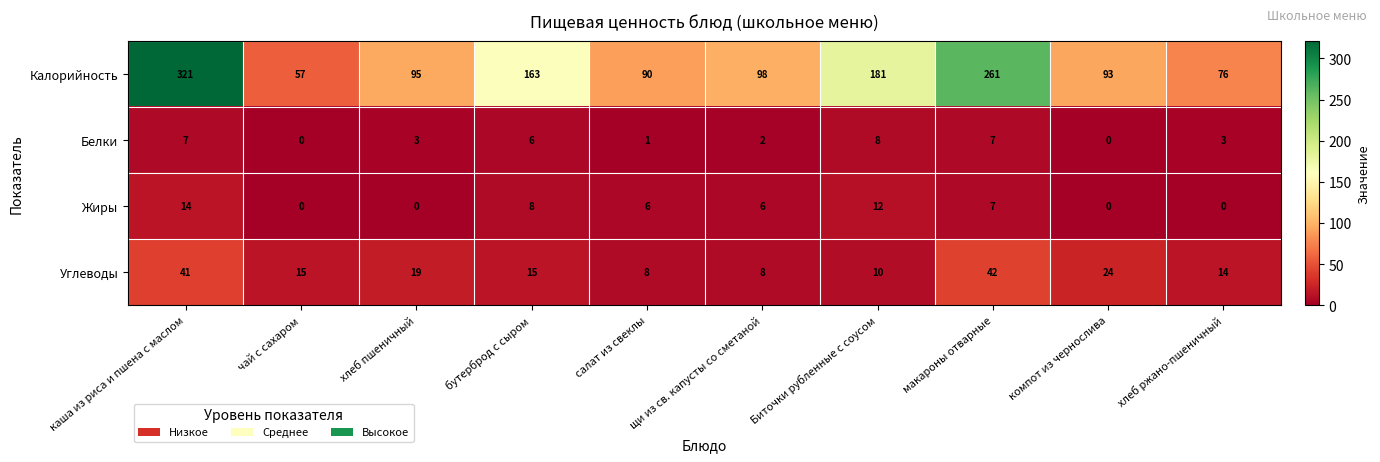

Which series has the widest spread of values?

Калорийность